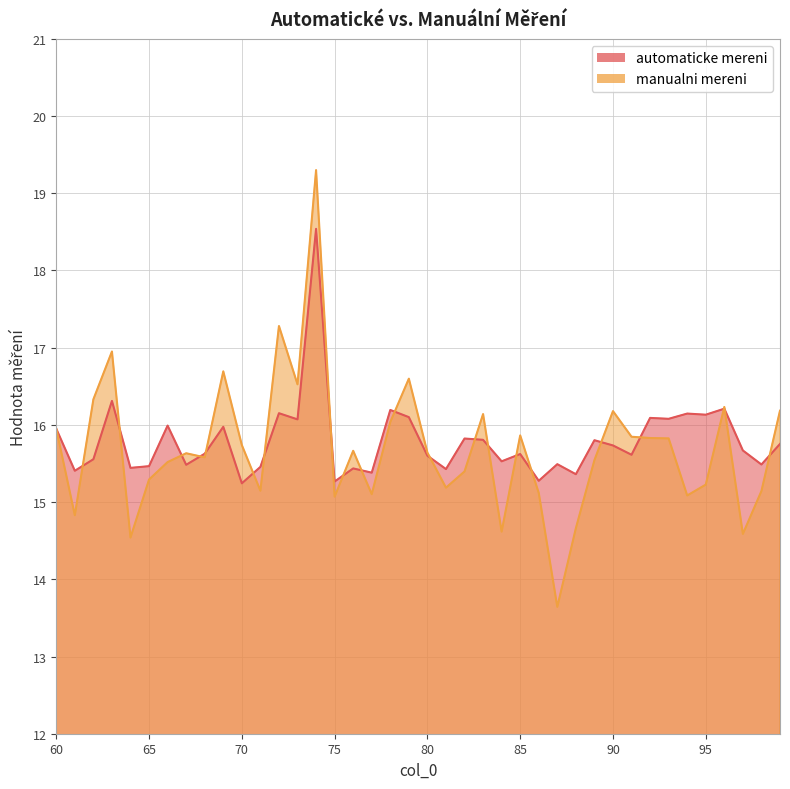

What is the difference between the manualni mereni values at 63 and 83?

0.8